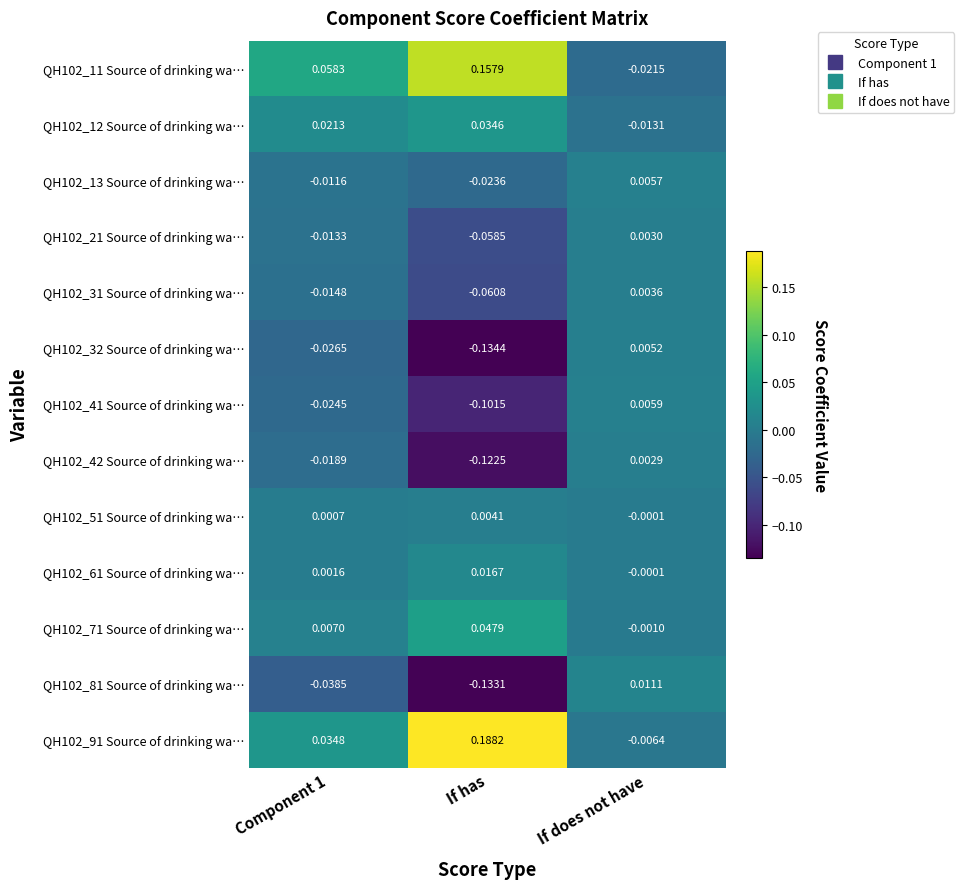

At which category is the sum across all series the highest?

If does not have